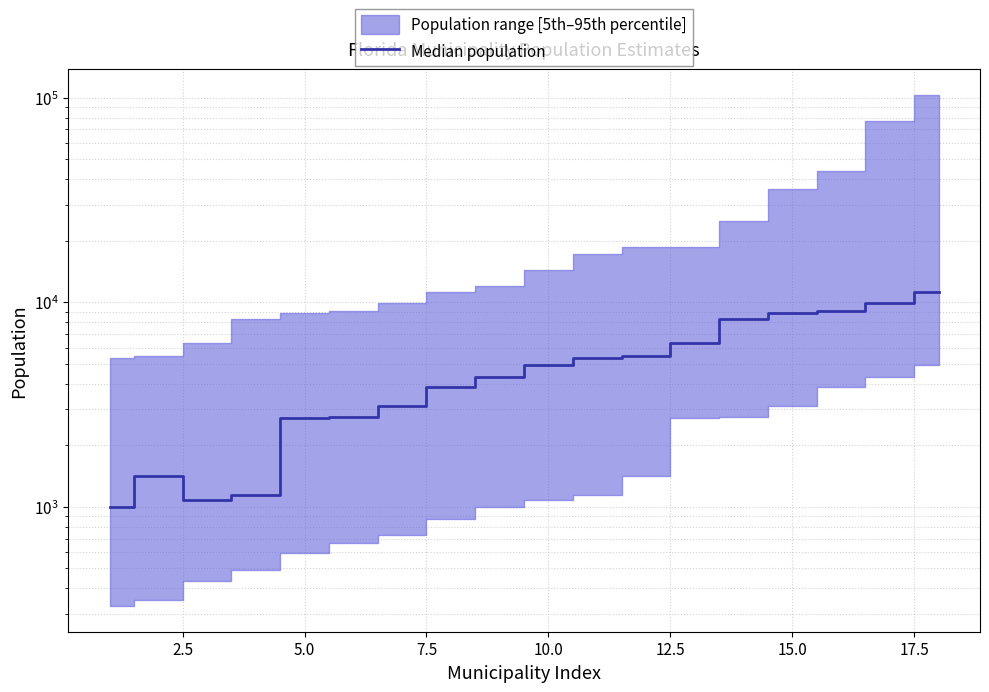

Reading left to right, extract all data points from this chart.

1003	1409	1082	1139	2731	2750	3105	3867	4329	4945	5358	5441	6347	8272	8908	9108	9936	11233